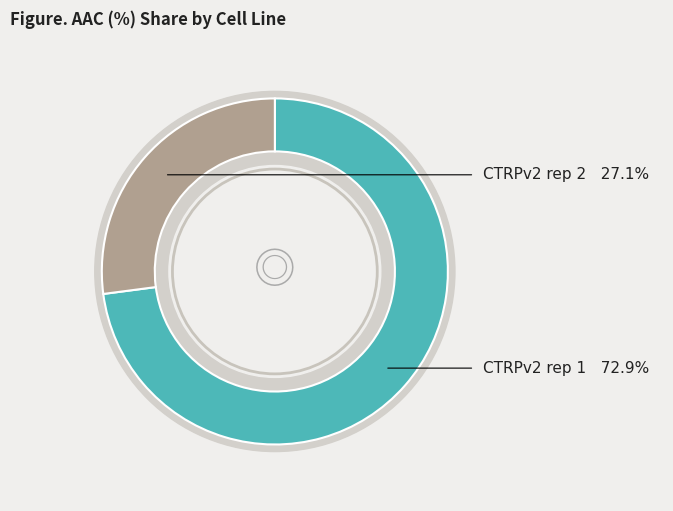

Do CTRPv2 rep 1 and CTRPv2 rep 2 together represent more than half of the pie?

Yes